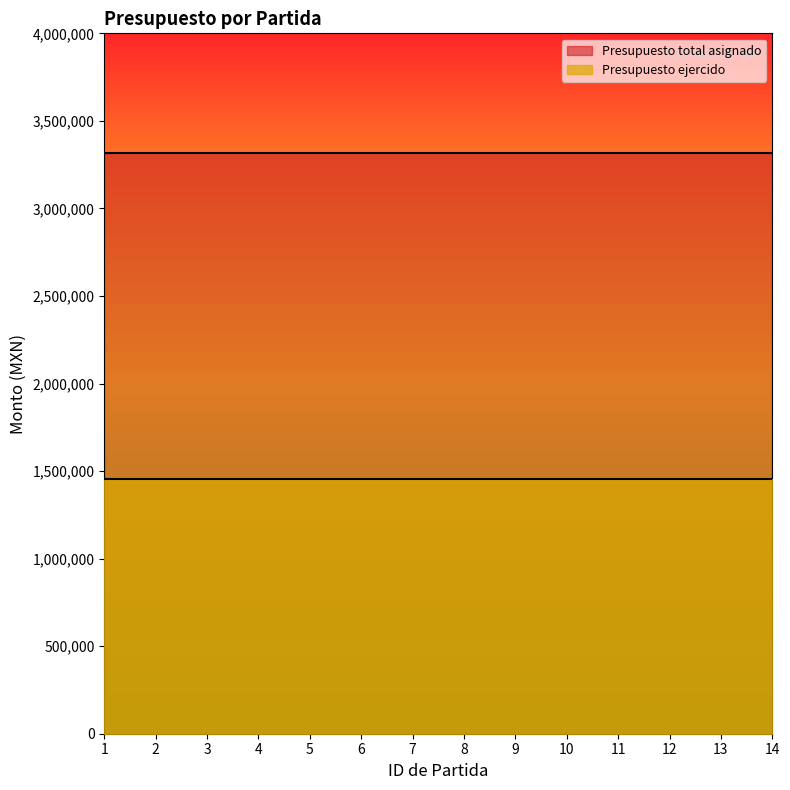

How many lines are shown in the chart?

2